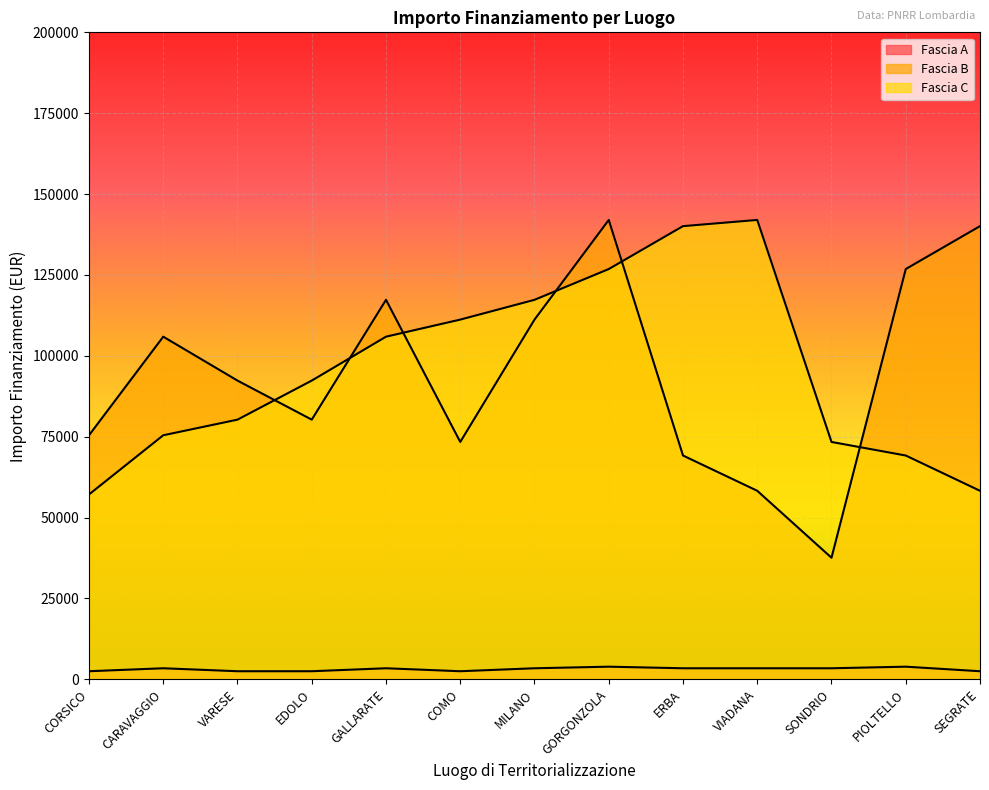

In Fascia B, how many points are lower than both neighbors (excluding endpoints)?

3